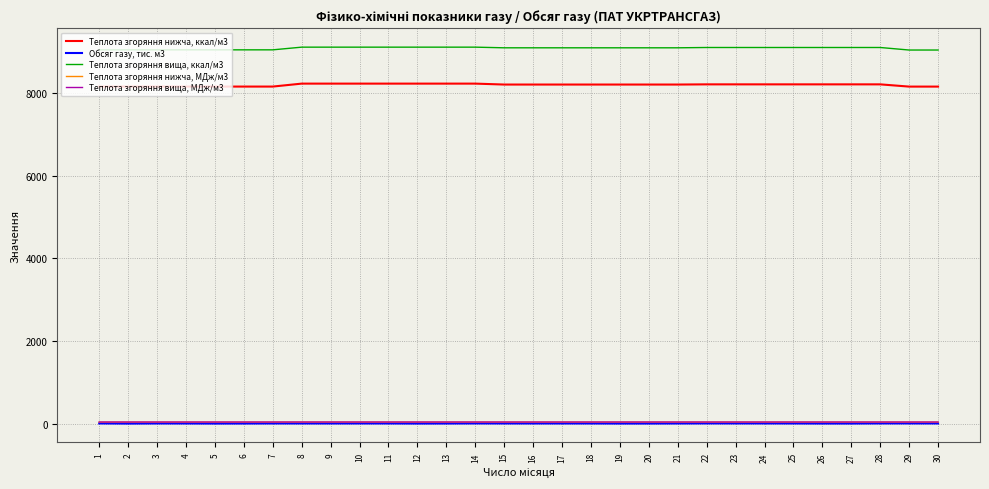

List the series in order of their peak value, highest first.

Теплота згоряння вища, ккал/м3, Теплота згоряння нижча, ккал/м3, Теплота згоряння вища, МДж/м3, Теплота згоряння нижча, МДж/м3, Обсяг газу, тис. м3